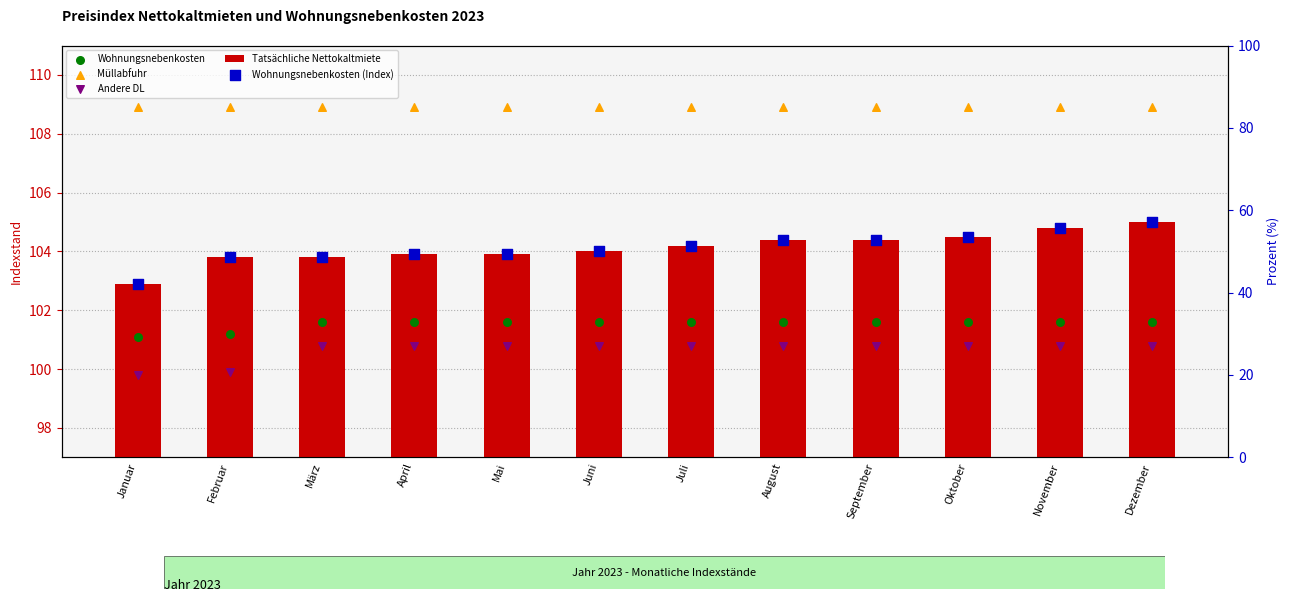

At which category is the sum across all series the highest?

Dezember